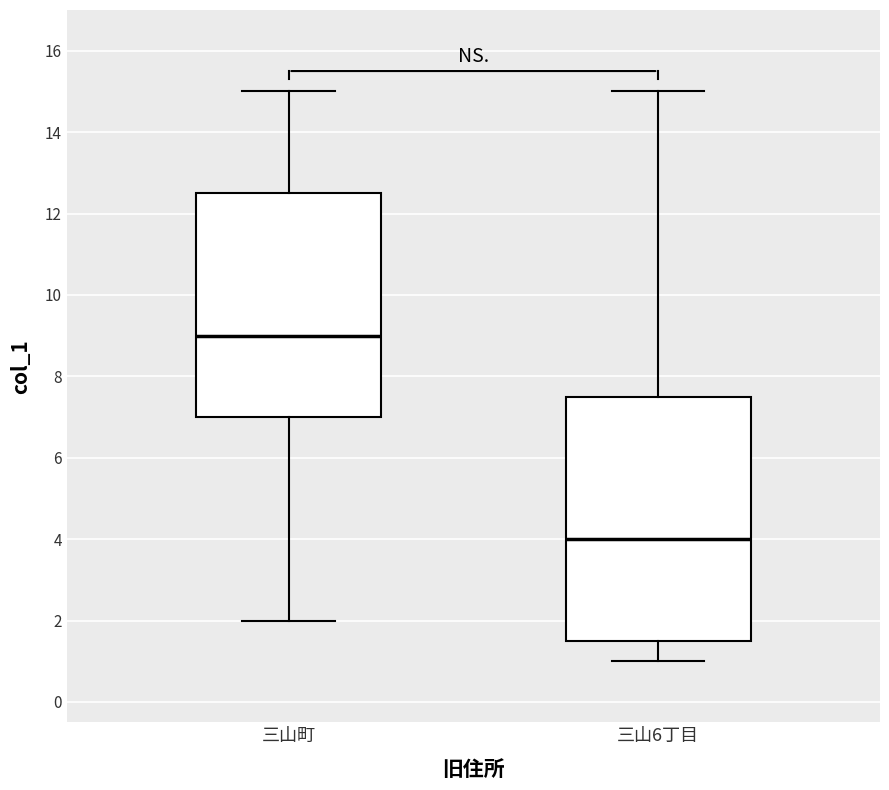

Reading left to right, transcribe this box plot: for each box, give where its median line is, the range the box spans, and where its two whiskers end, as read against the y-axis. The values are not printed on the chart, so give them approximately, as read against the axis.

三山町: median 9.0, box 7.0 to 12.6, whiskers 2.0 to 15.0
三山6丁目: median 4.0, box 1.6 to 7.6, whiskers 1.0 to 15.0